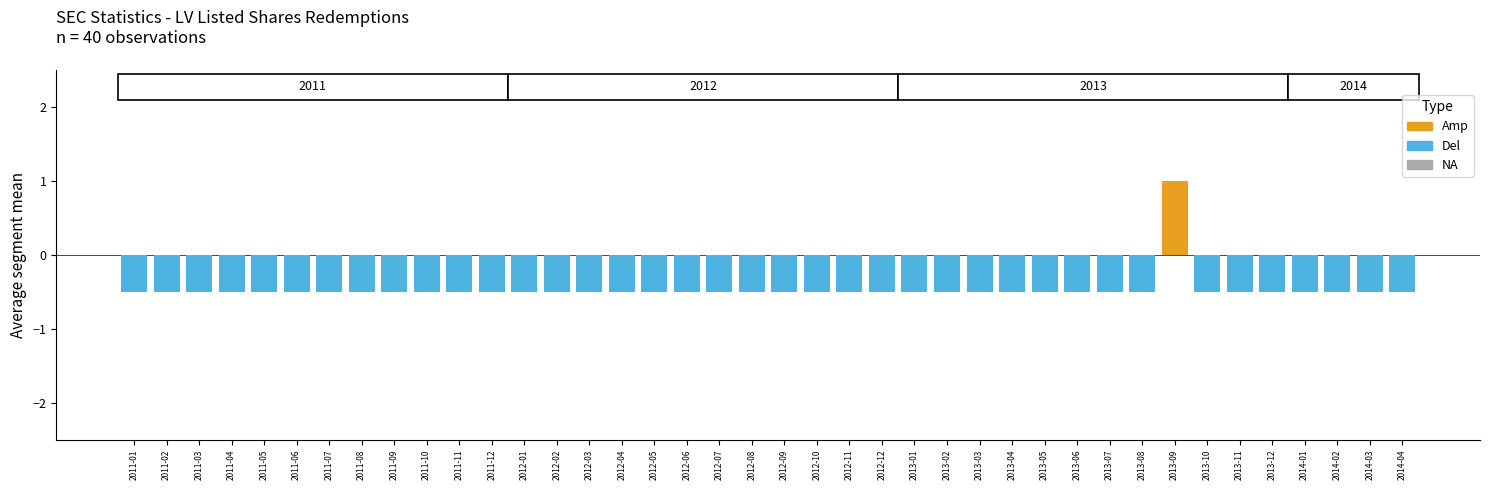

Rank the categories by Del value from highest to lowest.

2013-09, 2011-01, 2011-02, 2011-03, 2011-04, 2011-05, 2011-06, 2011-07, 2011-08, 2011-09, 2011-10, 2011-11, 2011-12, 2012-01, 2012-02, 2012-03, 2012-04, 2012-05, 2012-06, 2012-07, 2012-08, 2012-09, 2012-10, 2012-11, 2012-12, 2013-01, 2013-02, 2013-03, 2013-04, 2013-05, 2013-06, 2013-07, 2013-08, 2013-10, 2013-11, 2013-12, 2014-01, 2014-02, 2014-03, 2014-04